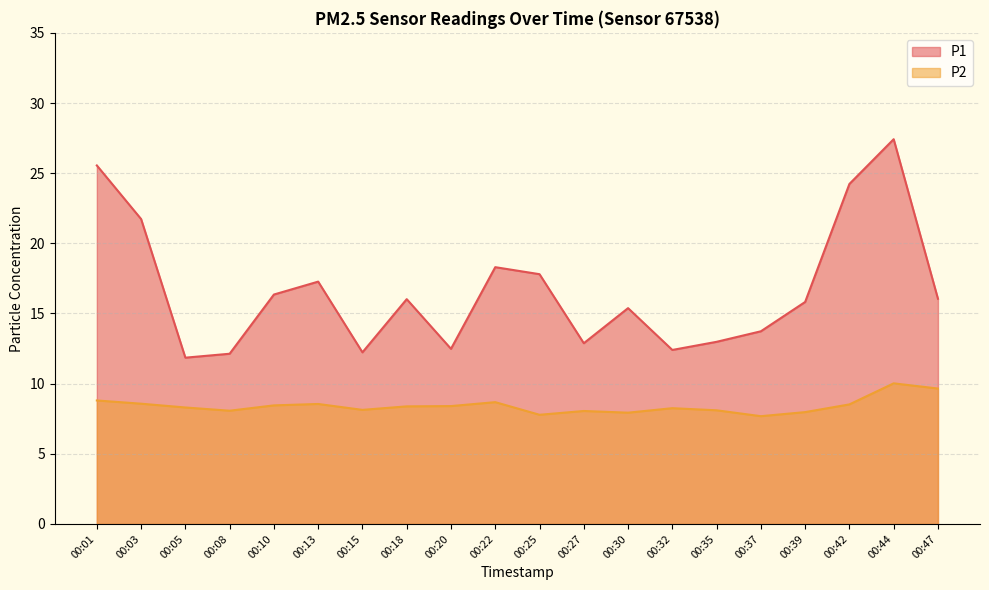

Does the chart have visible grid lines?

Yes